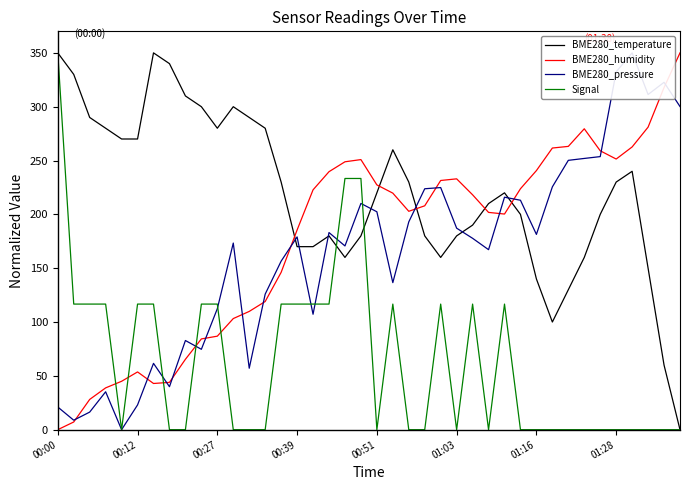

Does the chart have visible grid lines?

No